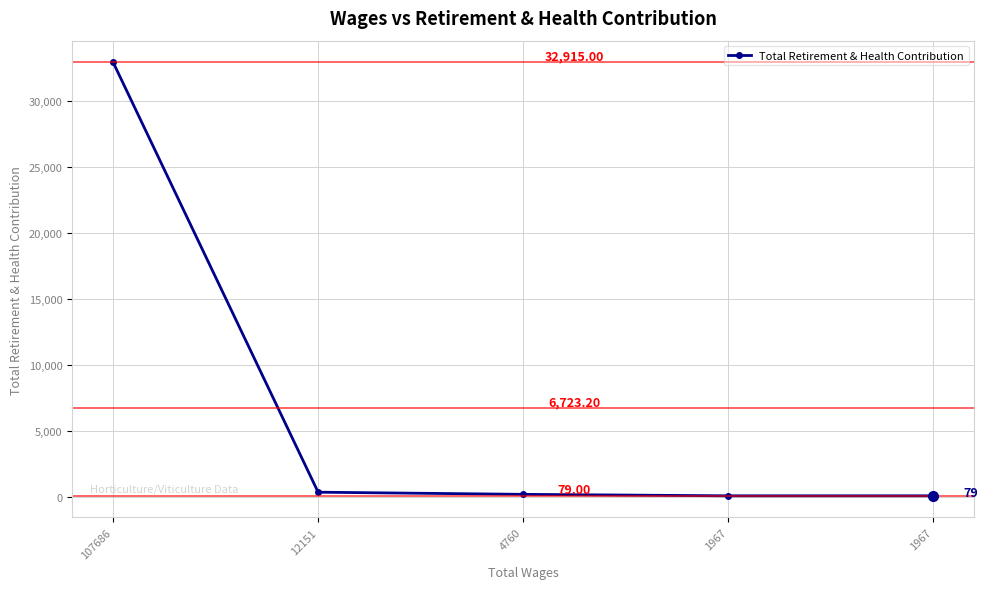

At which label is the value closest to 16497?

12151